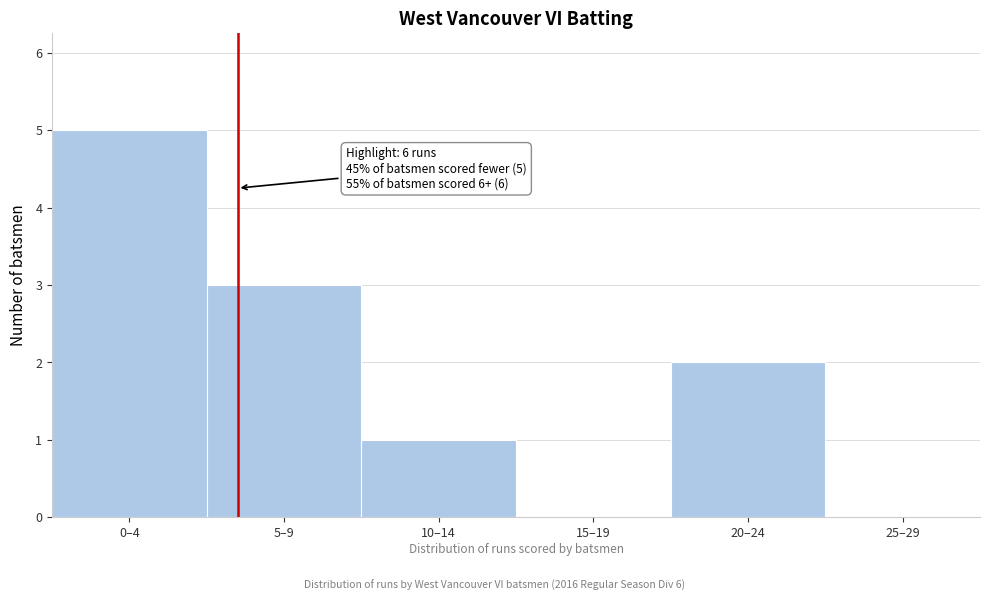

Reading left to right, what are all the values shown in this chart?

0–4=5	5–9=3	10–14=1	15–19=0	20–24=2	25–29=0